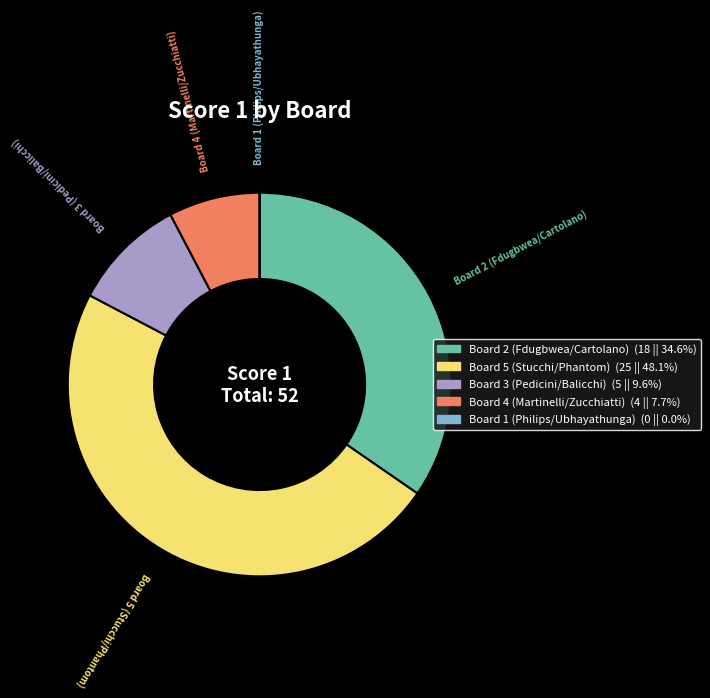

Does any single category account for the majority?

No